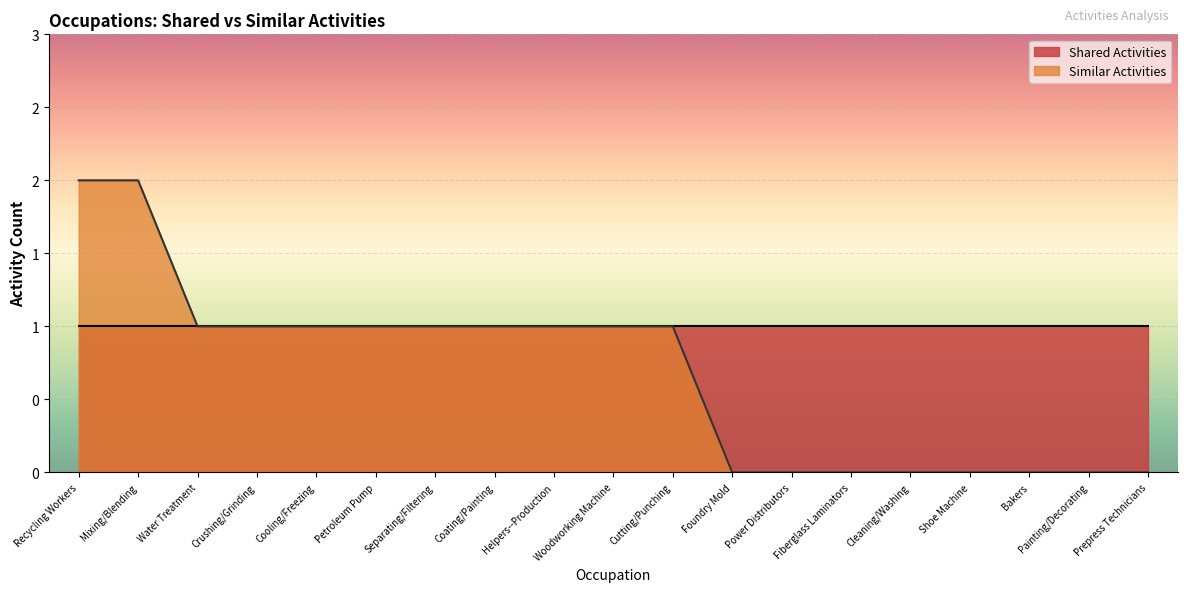

At which category does the chart reach its minimum across all series?

Foundry Mold